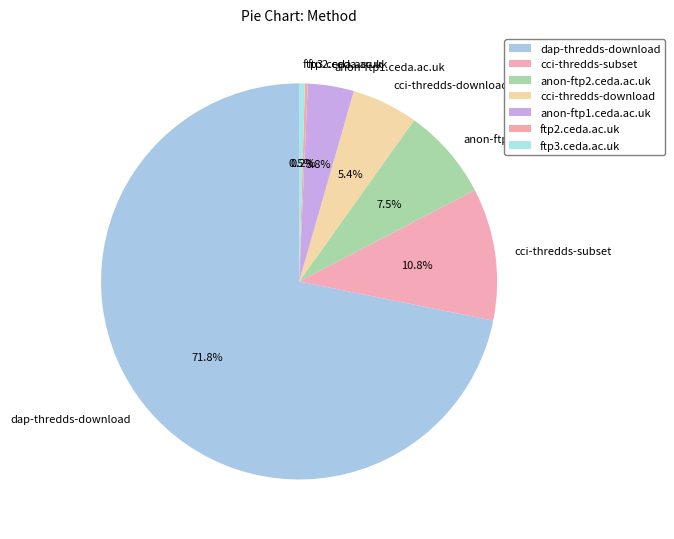

To the nearest percent, what percentage of the pie is cci-thredds-subset?

11%